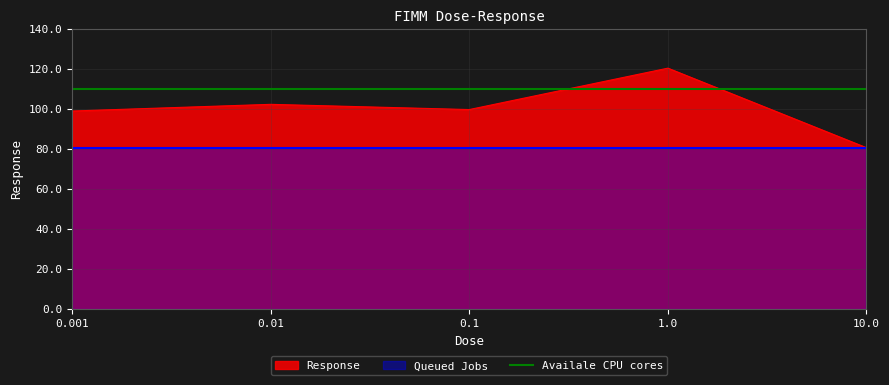

What is the sum of the values at 10.0 and 0.01?

182.5